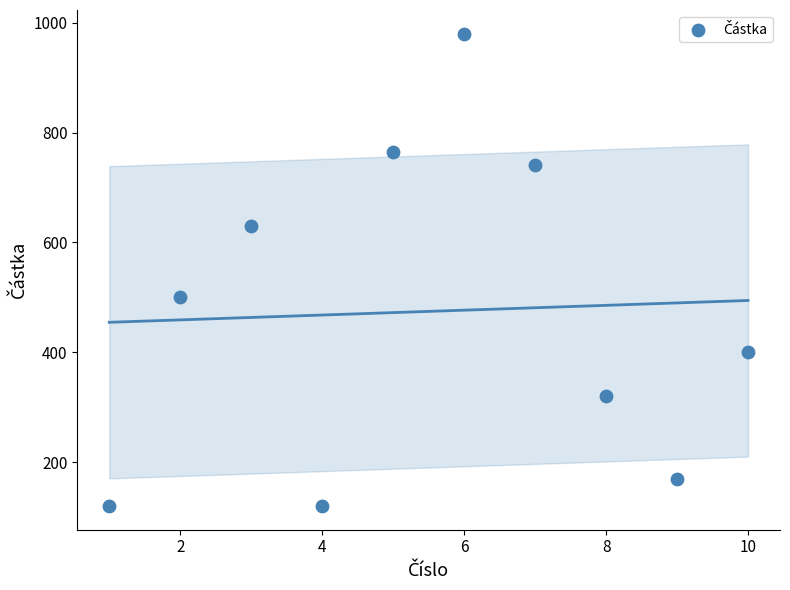

What Y value in the scatter plot is closest to 550?

500